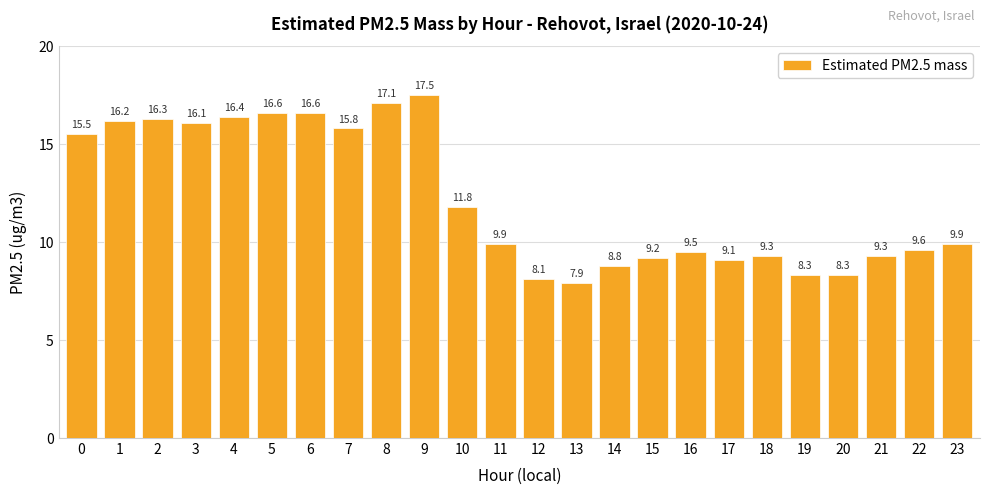

Are the bars horizontal?

No